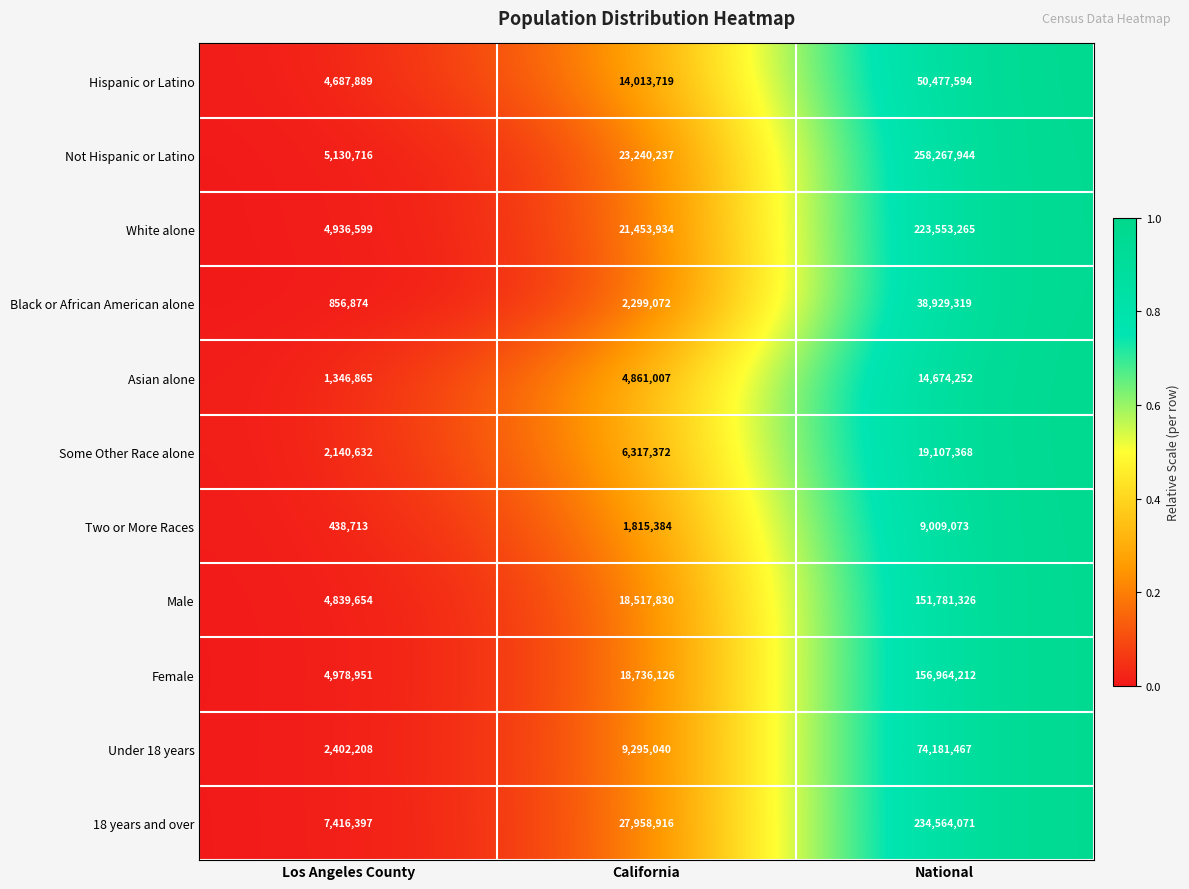

What is the greatest value displayed?

258267944